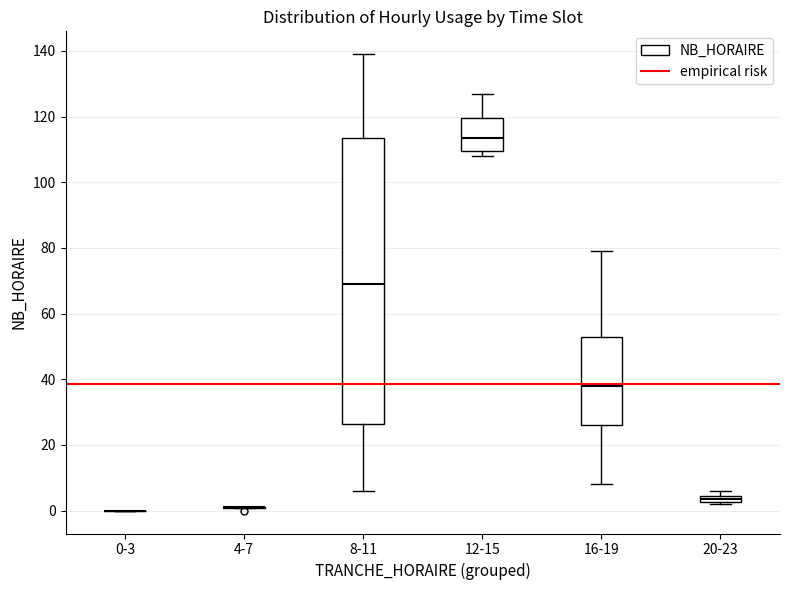

Comparing the boxes themselves (not the whiskers), which one is the tallest?

8-11